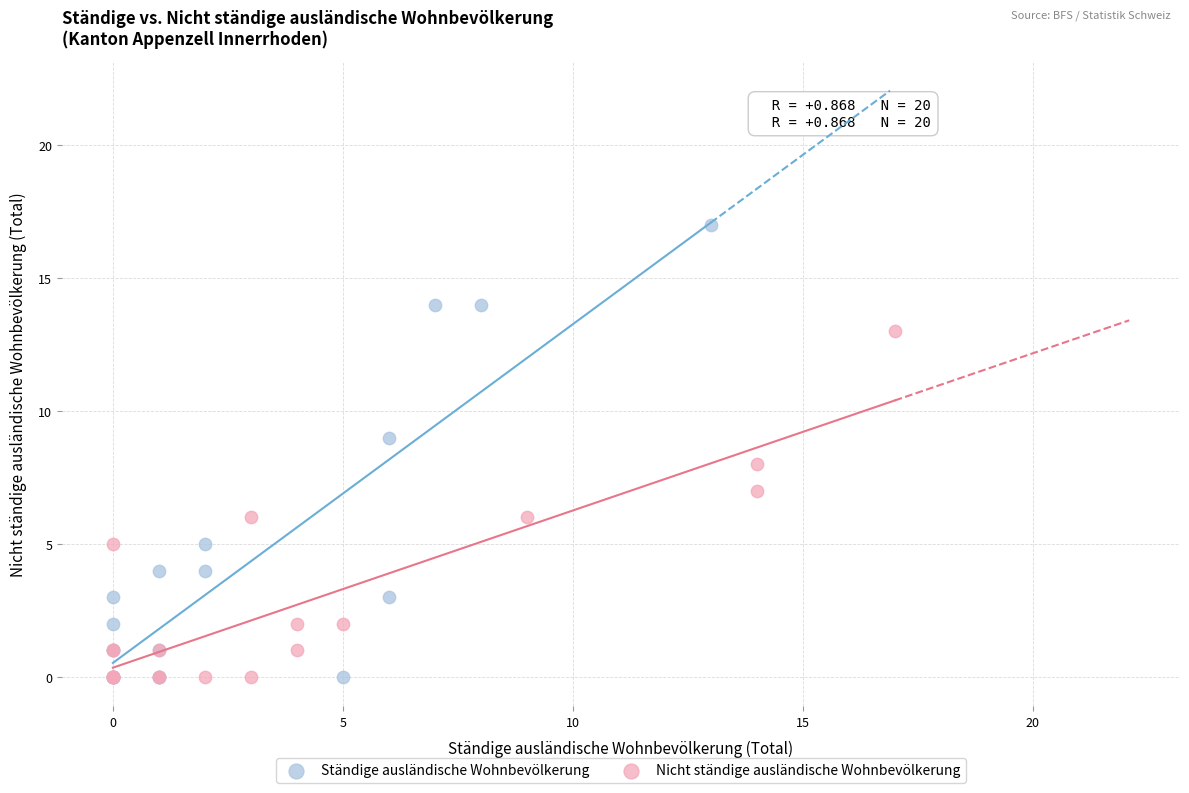

Which series has the largest Y range (max minus min)?

Ständige ausländische Wohnbevölkerung